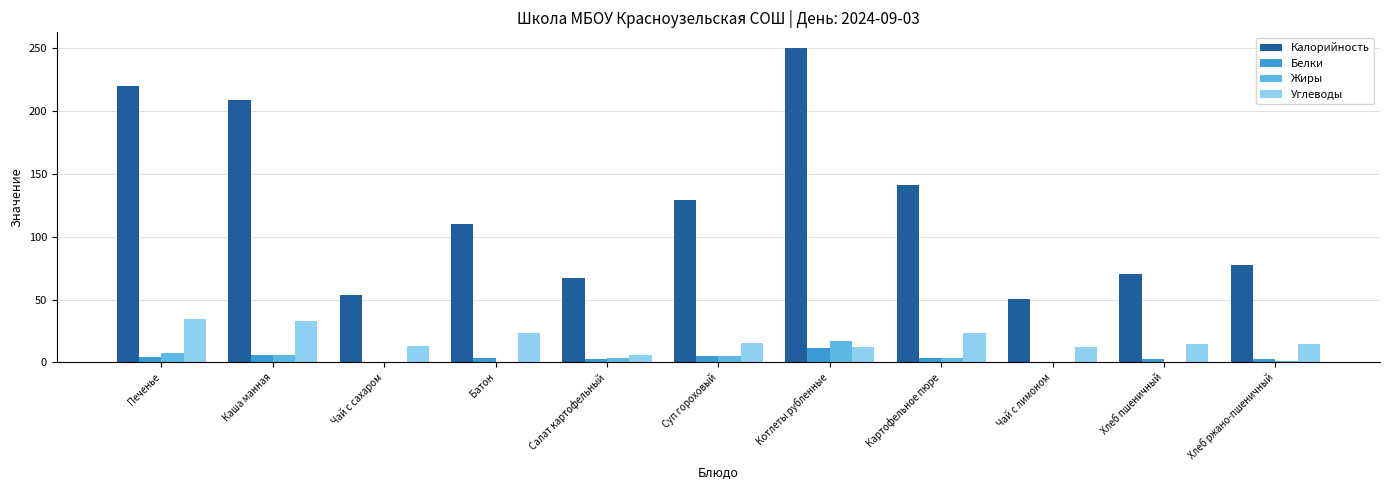

The value of Калорийность at Хлеб пшеничный is 118.8. True or false?

False